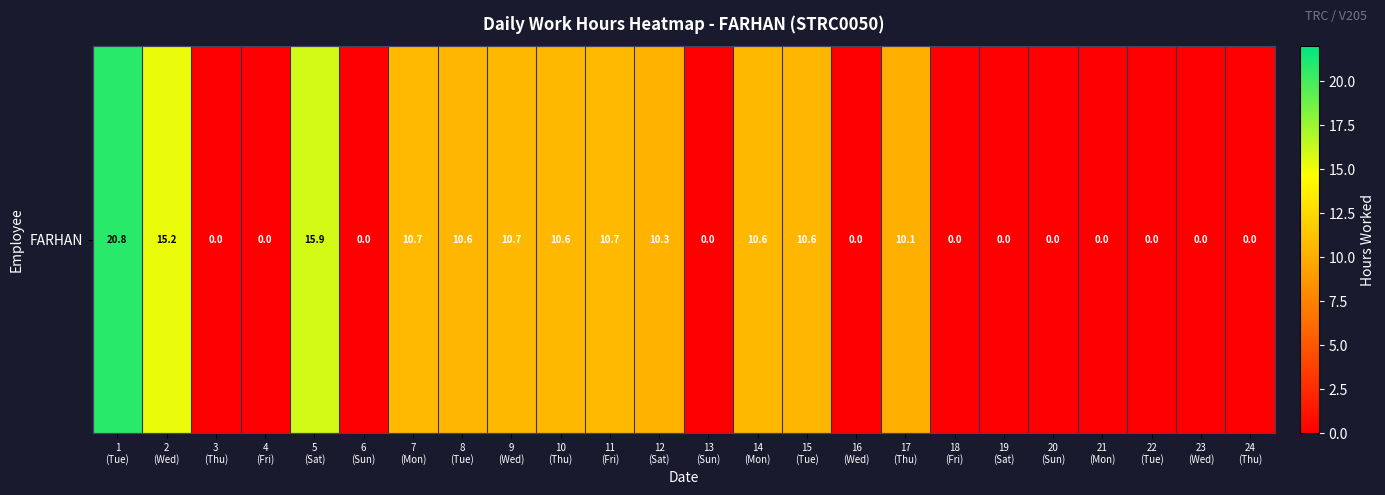

List the labels in order of value, smallest first.

3
(Thu), 4
(Fri), 6
(Sun), 13
(Sun), 16
(Wed), 18
(Fri), 19
(Sat), 20
(Sun), 21
(Mon), 22
(Tue), 23
(Wed), 24
(Thu), 17
(Thu), 12
(Sat), 8
(Tue), 15
(Tue), 10
(Thu), 14
(Mon), 9
(Wed), 11
(Fri), 7
(Mon), 2
(Wed), 5
(Sat), 1
(Tue)